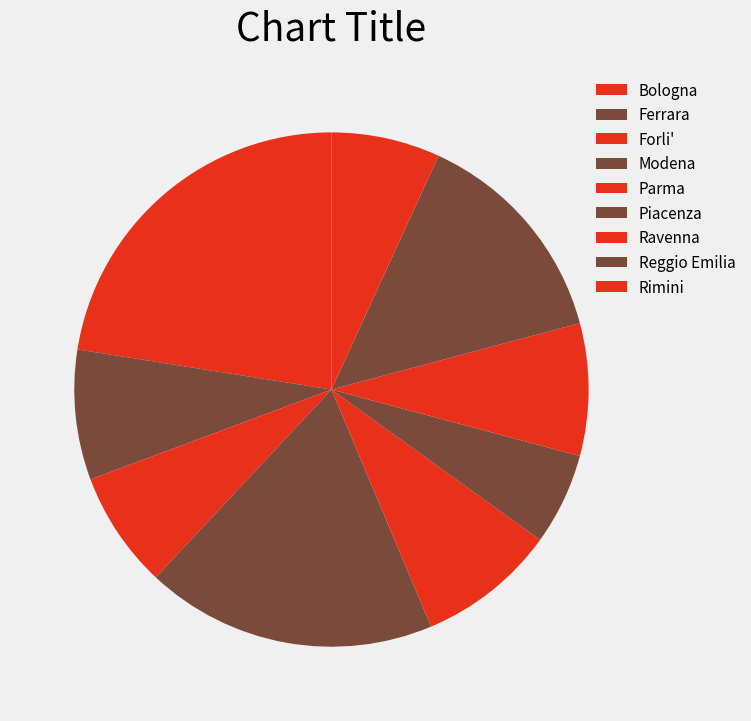

Does Ferrara account for over 50% of the chart?

No